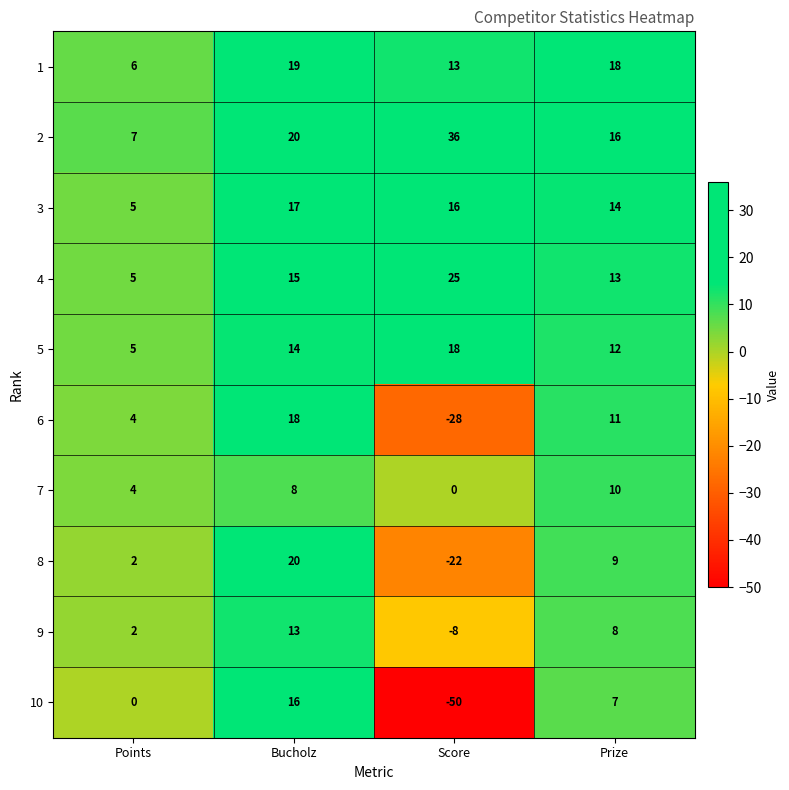

At how many categories does at least one series exceed 3?

4